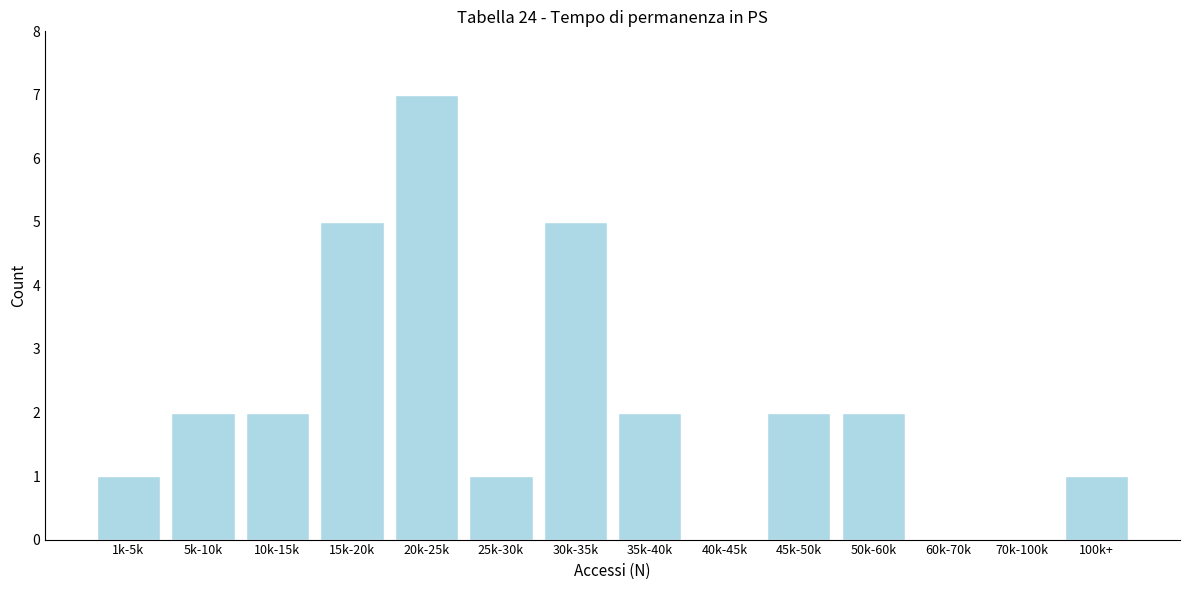

Reading left to right, transcribe all the data shown in this chart.

1k-5k=1	5k-10k=2	10k-15k=2	15k-20k=5	20k-25k=7	25k-30k=1	30k-35k=5	35k-40k=2	40k-45k=0	45k-50k=2	50k-60k=2	60k-70k=0	70k-100k=0	100k+=1